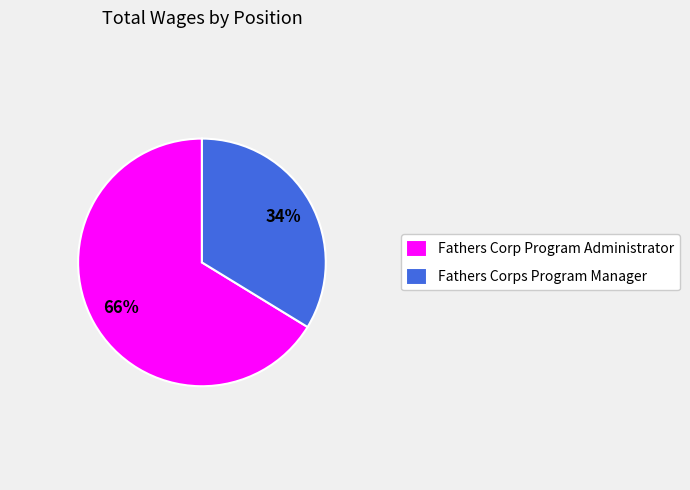

Does any single category account for the majority?

Yes